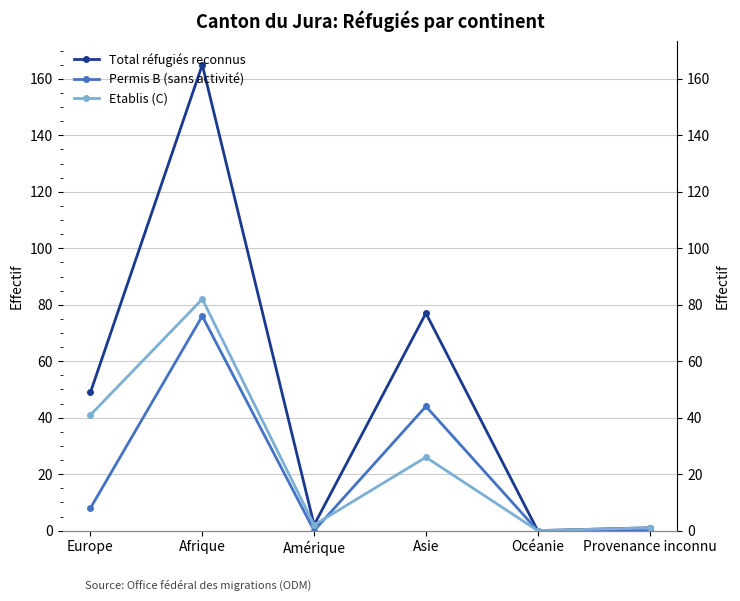

How many data points in Permis B (sans activité) are less than 8?

3